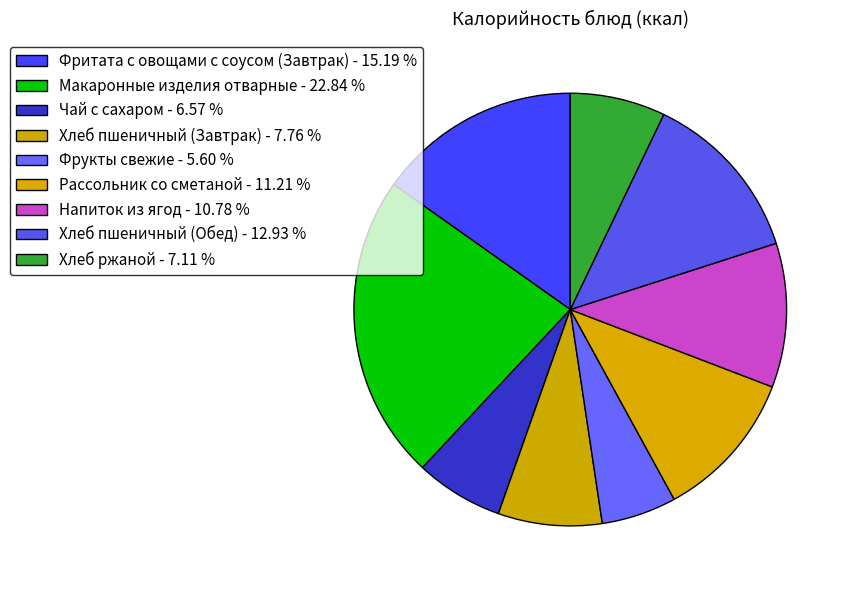

Rank the categories by value from lowest to highest.

Фрукты свежие, Чай с сахаром, Хлеб ржаной, Хлеб пшеничный (Завтрак), Напиток из ягод, Рассольник со сметаной, Хлеб пшеничный (Обед), Фритата с овощами с соусом (Завтрак), Макаронные изделия отварные